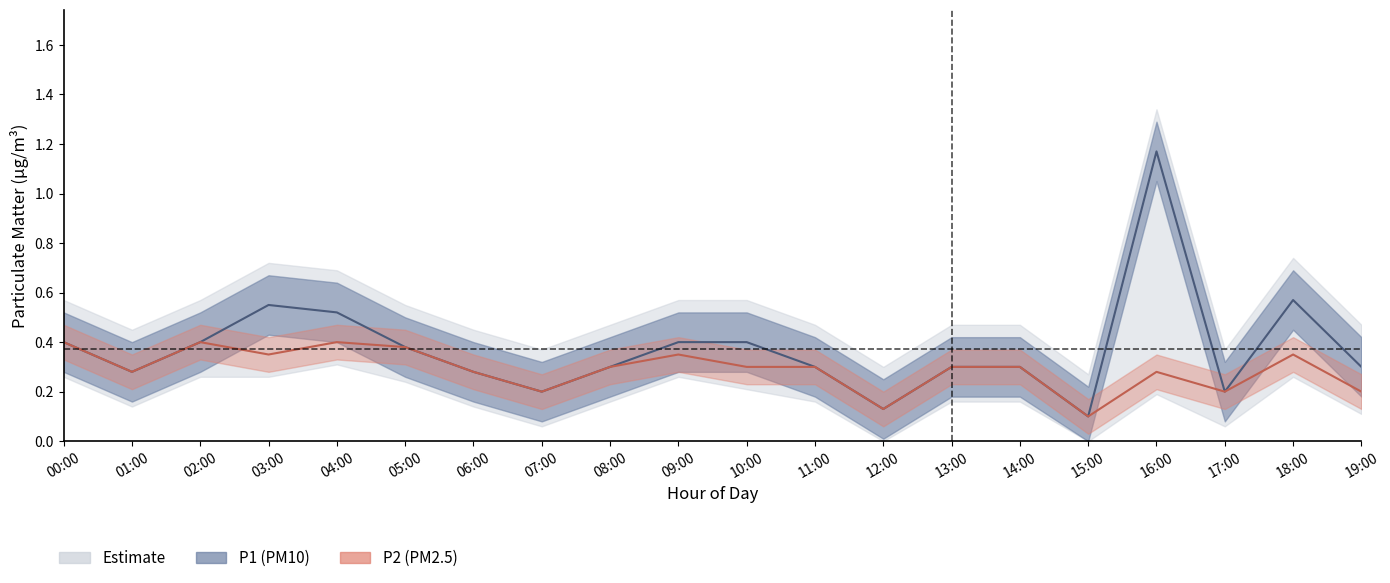

Reading left to right, what are all the values shown in this chart?

P1: 00:00=0.4	01:00=0.3	02:00=0.4	03:00=0.6	04:00=0.5	05:00=0.4	06:00=0.3	07:00=0.2	08:00=0.3	09:00=0.4	10:00=0.4	11:00=0.3	12:00=0.1	13:00=0.3	14:00=0.3	15:00=0.1	16:00=1.2	17:00=0.2	18:00=0.6	19:00=0.3
P2: 00:00=0.4	01:00=0.3	02:00=0.4	03:00=0.3	04:00=0.4	05:00=0.4	06:00=0.3	07:00=0.2	08:00=0.3	09:00=0.3	10:00=0.3	11:00=0.3	12:00=0.1	13:00=0.3	14:00=0.3	15:00=0.1	16:00=0.3	17:00=0.2	18:00=0.3	19:00=0.2